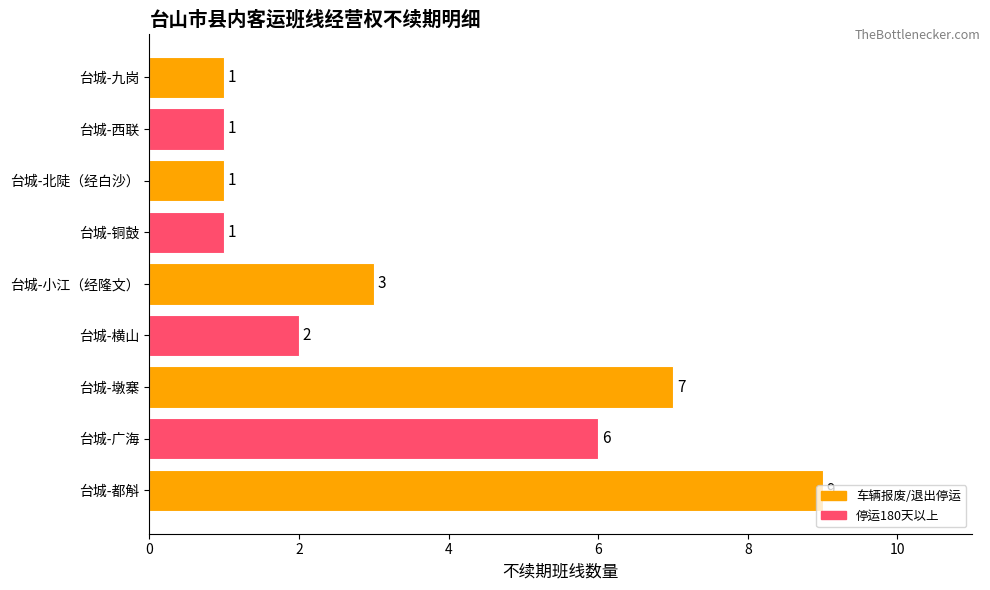

What is the difference between the maximum and minimum values?

8